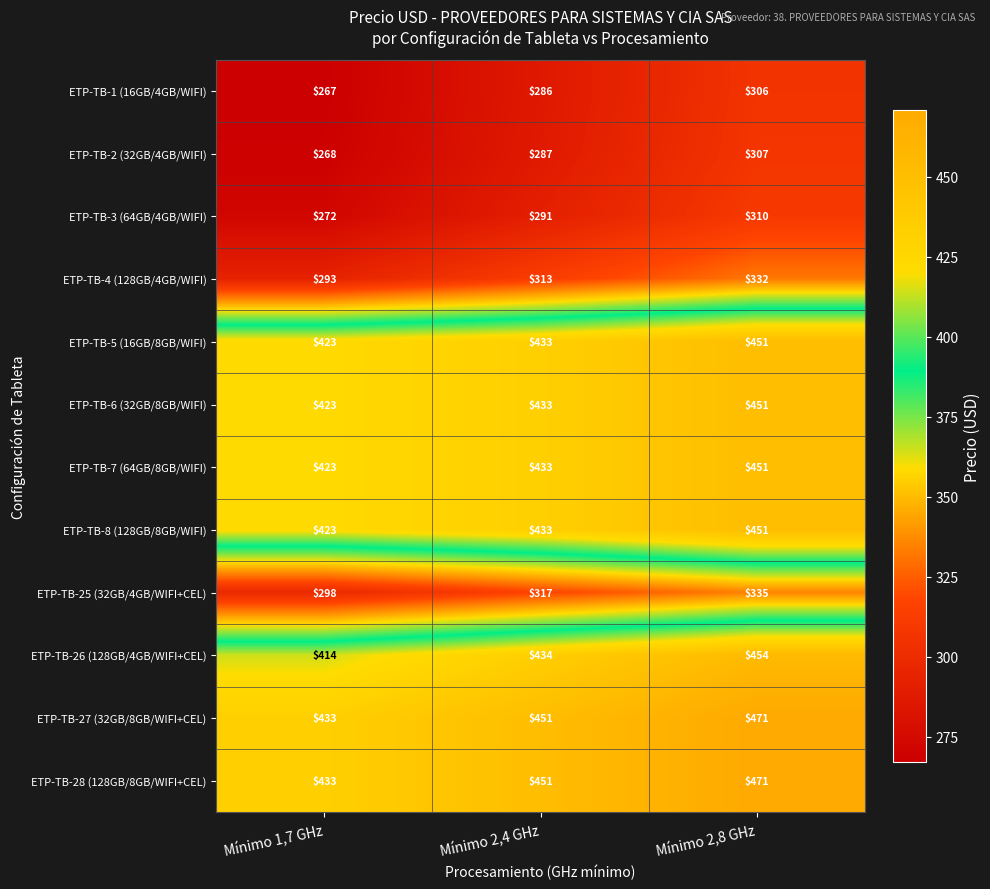

What is the sum of the ETP-TB-4 (128GB/4GB/WIFI) values at Mínimo 2,8 GHz and Mínimo 2,4 GHz?

645